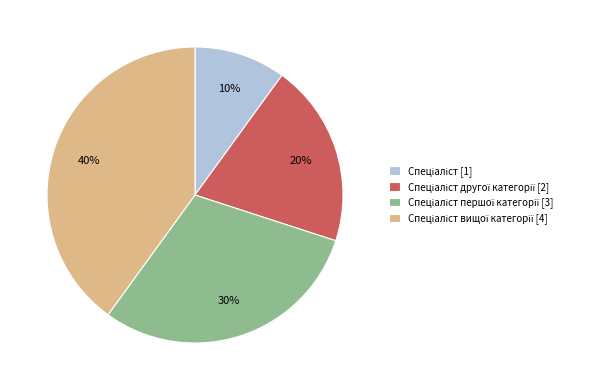

Is there a majority slice in this chart?

No